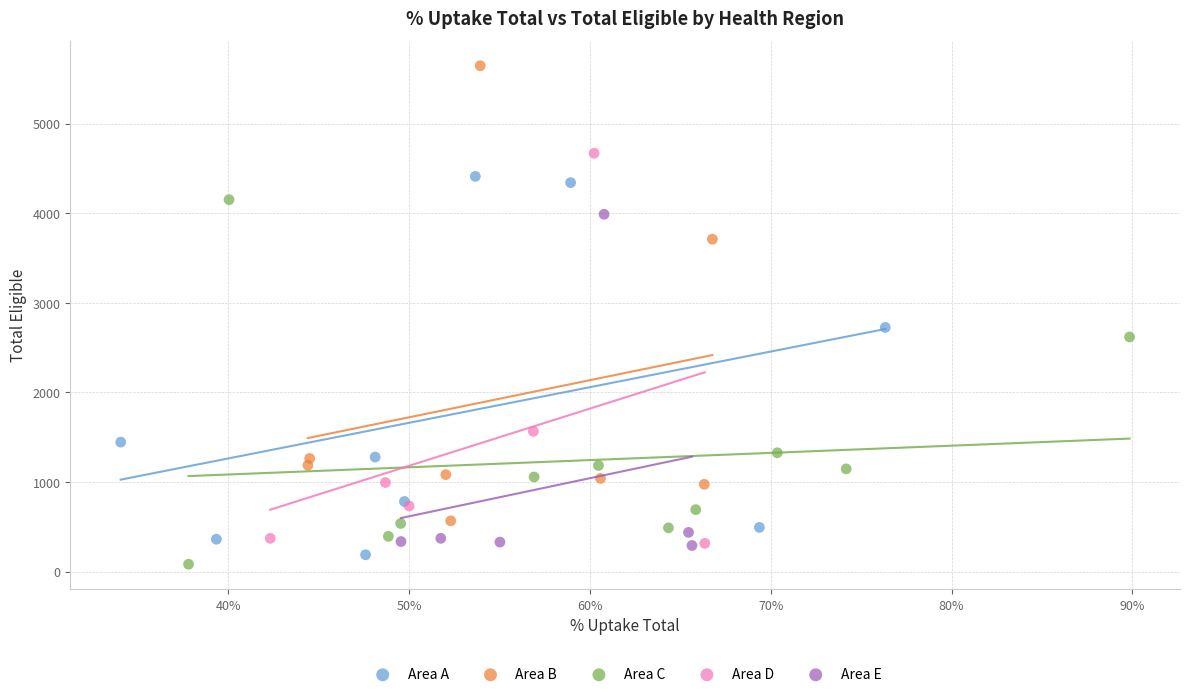

Which series reaches the minimum Y coordinate?

Area C